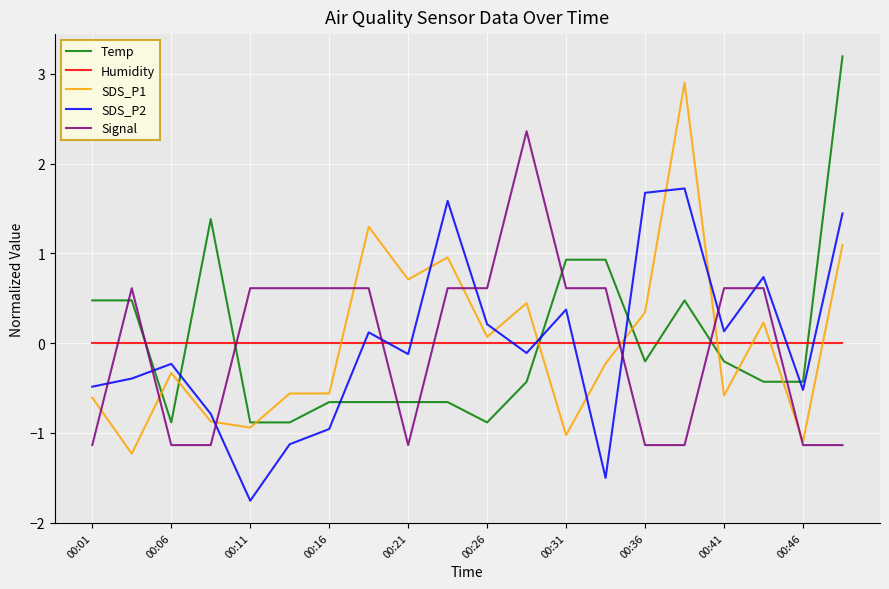

True or false: SDS_P1 has more than 2 interior local peaks.

True